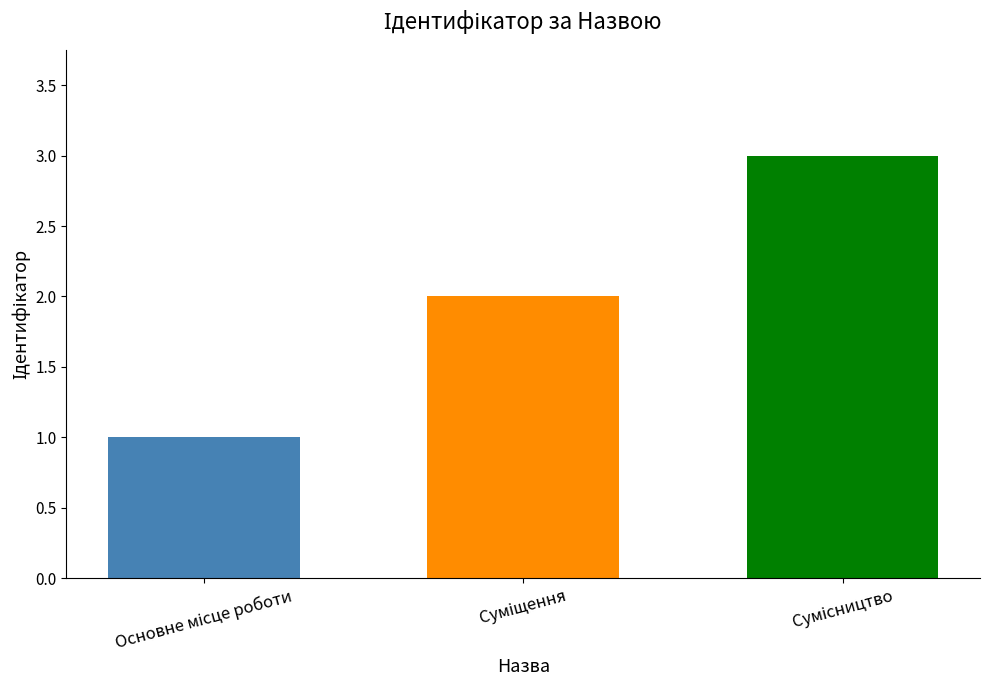

What is the maximum value shown in the chart?

3